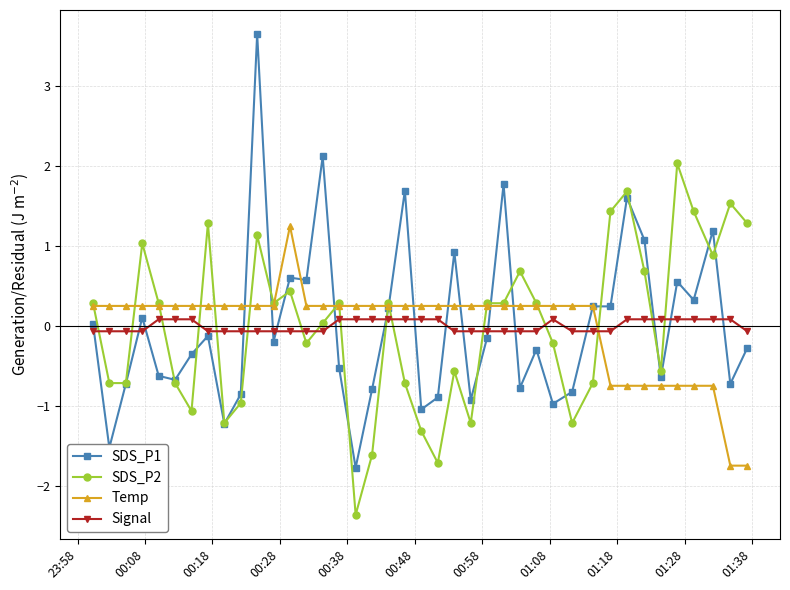

What is the maximum value shown in the chart?

3.7